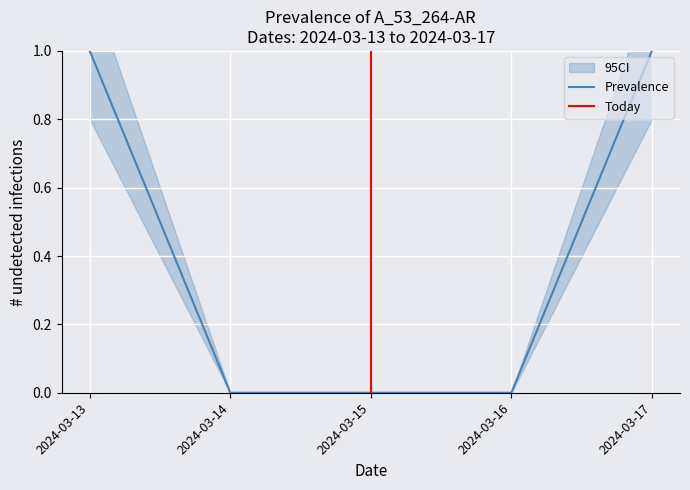

Between 2024-03-16 and 2024-03-15, which is larger?

2024-03-16